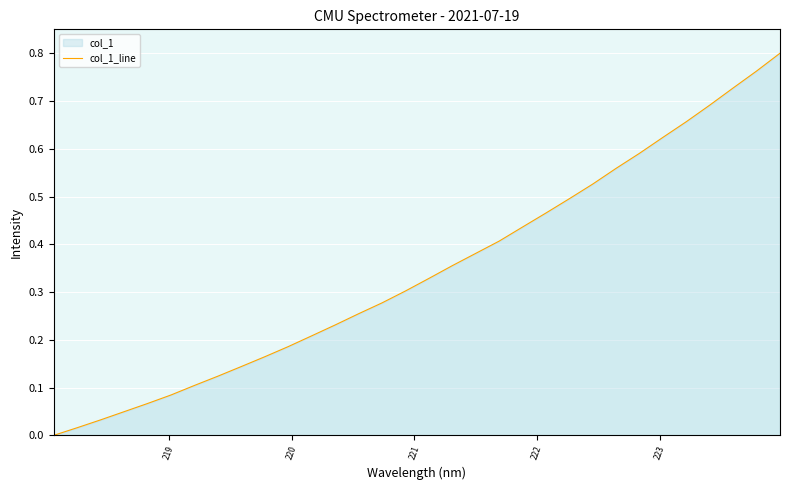

How many lines are shown in the chart?

1